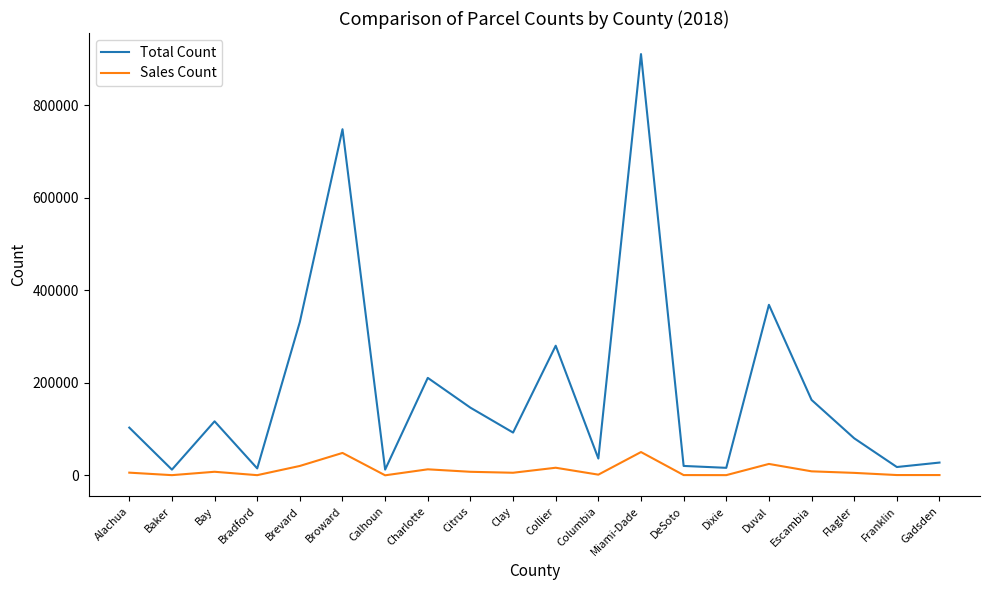

What is the highest value of the Total Count series?

910541